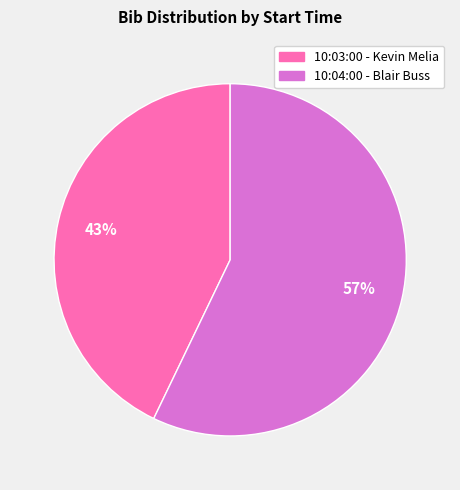

Is it true that 10:03:00 - Kevin Melia is 31% of the pie?

False